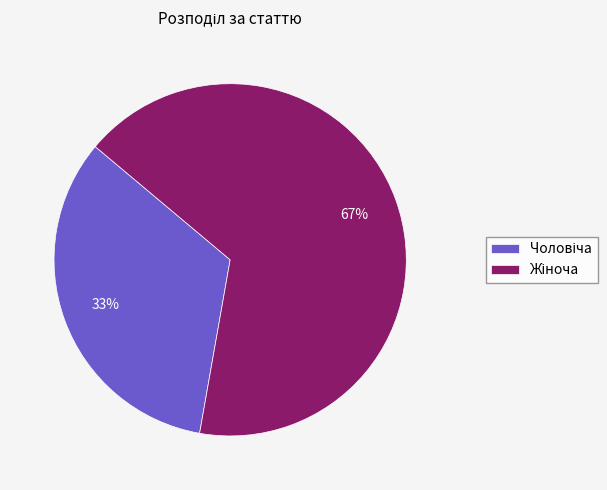

Does any single category account for the majority?

Yes